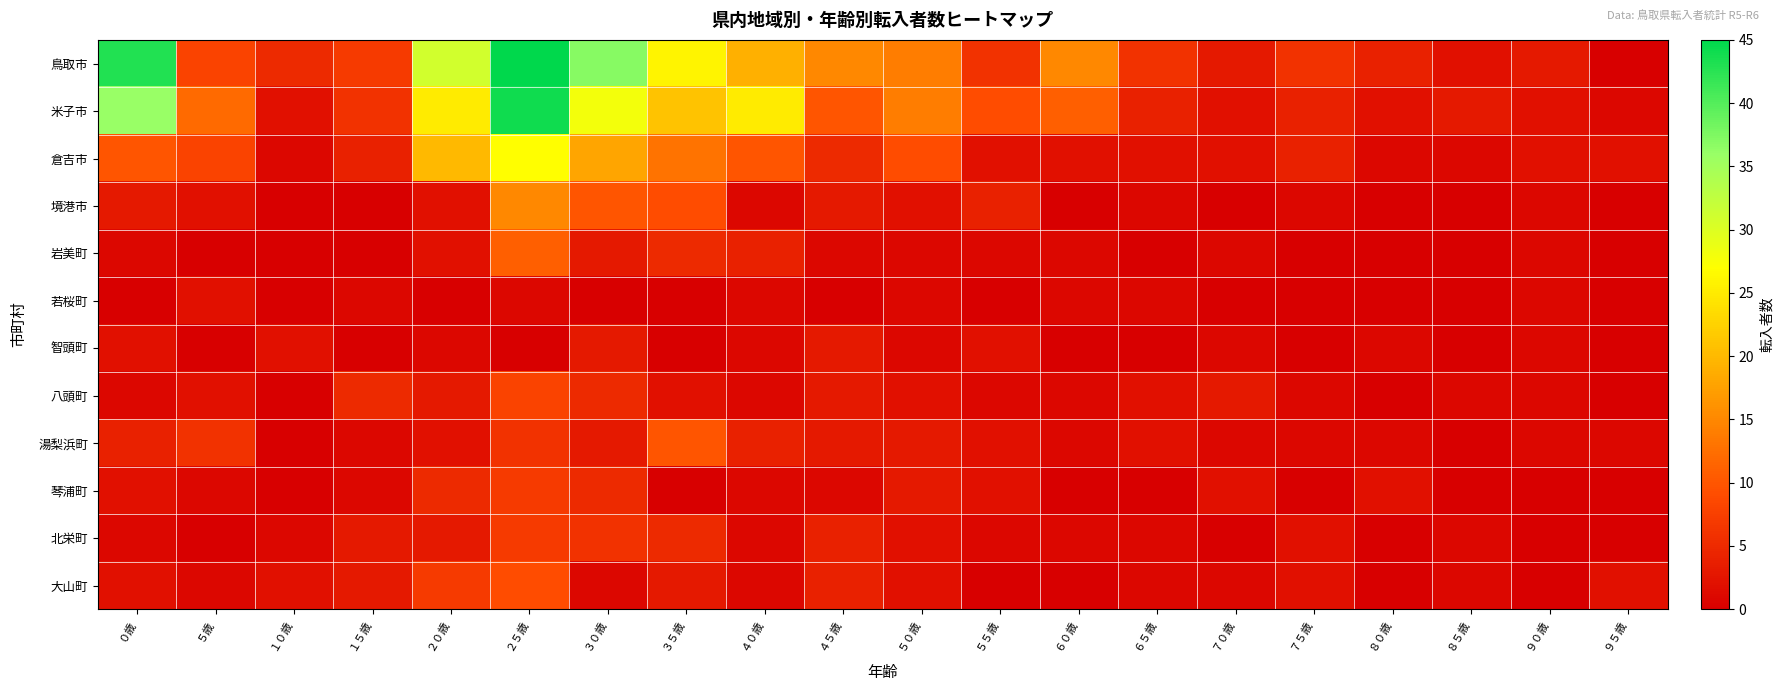

Which category has the lowest value across all series?

９５歳